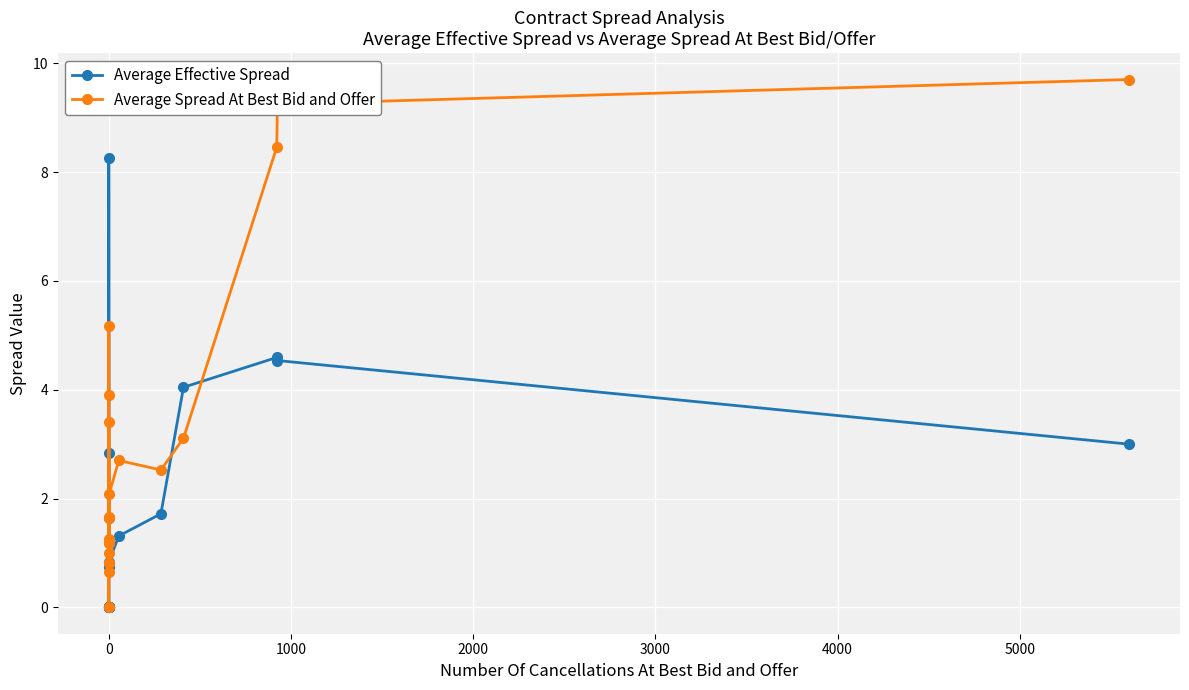

Rank the series by their average value, from highest to lowest.

Average Spread At Best Bid and Offer, Average Effective Spread